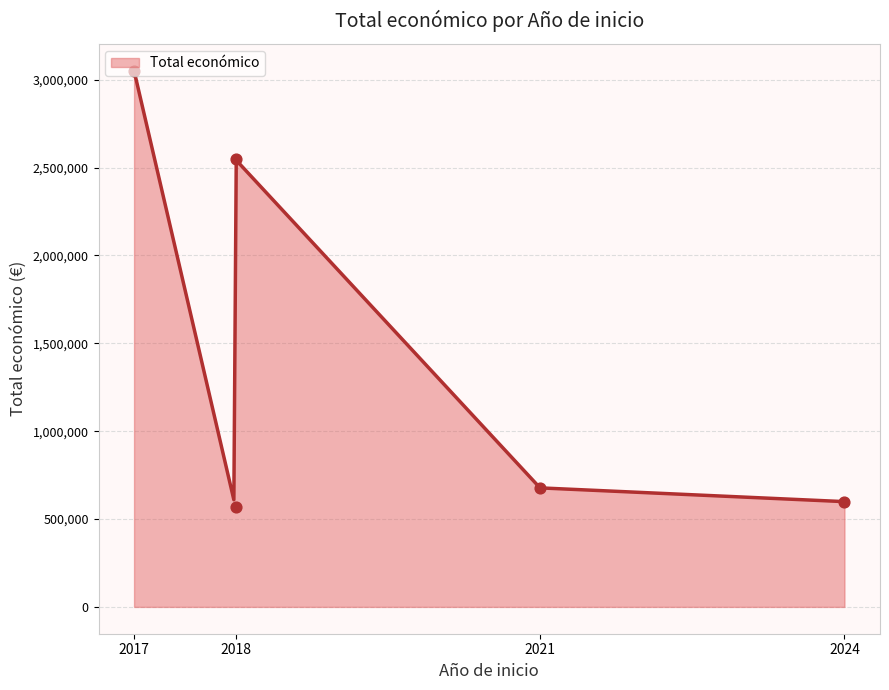

What is the change in value from 2018 to 2024?

+31210